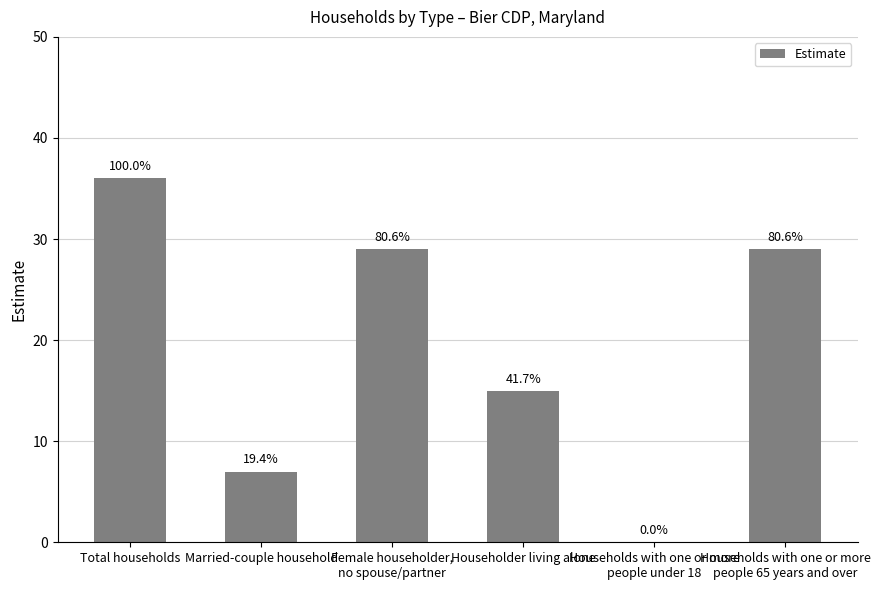

List the labels in order of value, smallest first.

Households with one or more
people under 18, Married-couple household, Householder living alone, Female householder,
no spouse/partner, Households with one or more
people 65 years and over, Total households